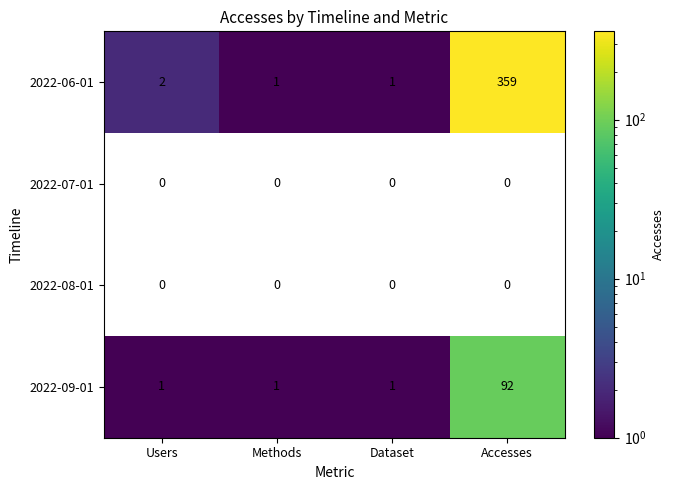

The 2022-06-01 series shows 109.3 at Accesses. True or false?

False